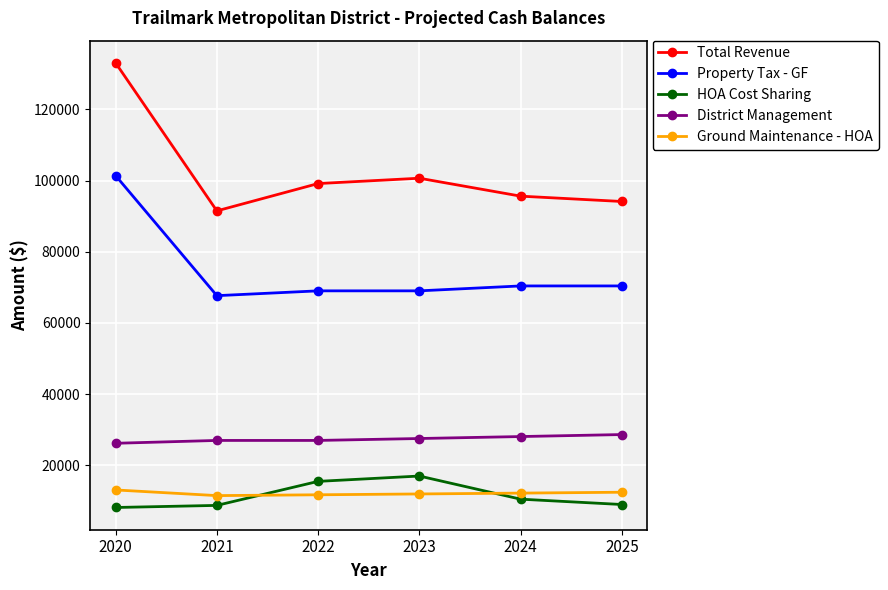

Between 2020 and 2022, which series saw the biggest shift?

Total Revenue